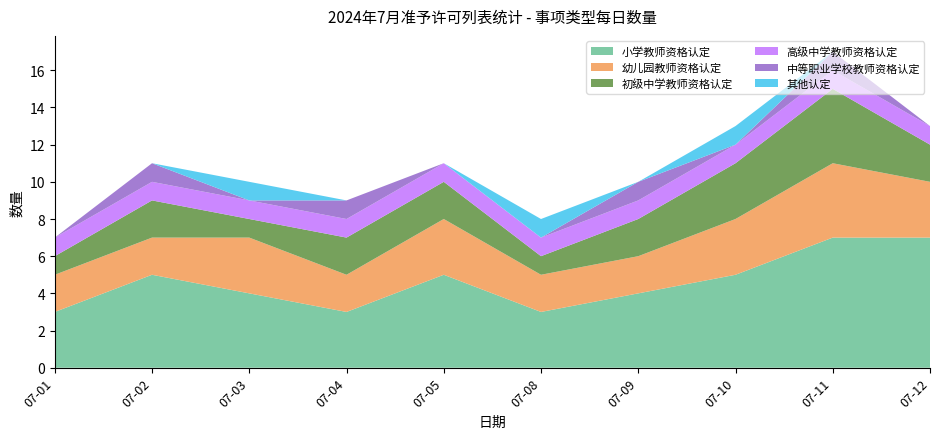

At which category is the sum across all series the highest?

07-11